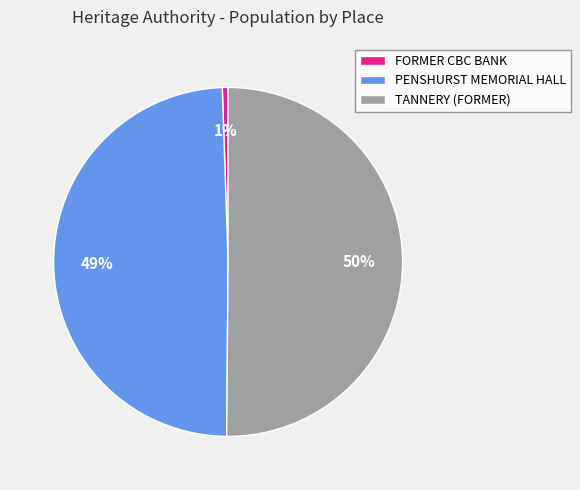

To the nearest percent, what is the combined percentage of FORMER CBC BANK and PENSHURST MEMORIAL HALL?

50%